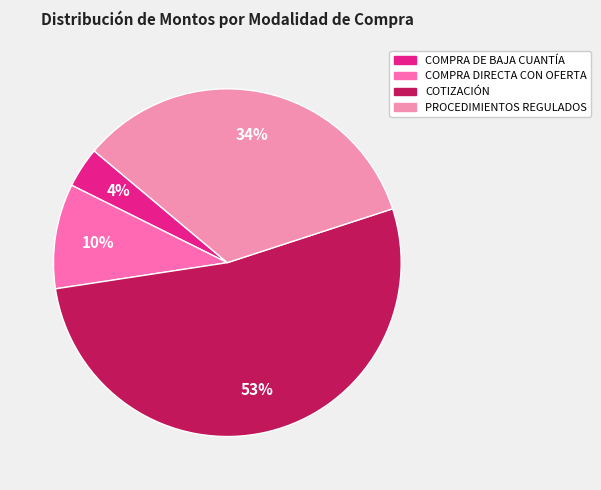

How many slices are in this pie chart?

4